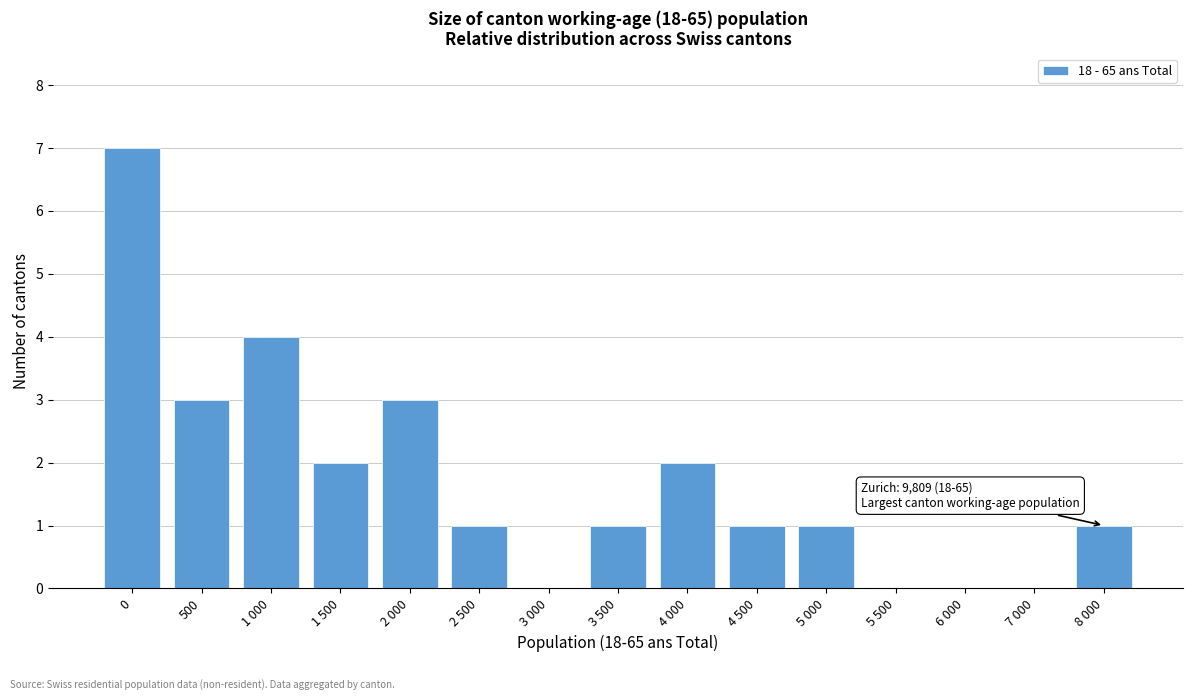

Reading left to right, what are all the values shown in this chart?

0=7	500=3	1 000=4	1 500=2	2 000=3	2 500=1	3 000=0	3 500=1	4 000=2	4 500=1	5 000=1	5 500=0	6 000=0	7 000=0	8 000=1